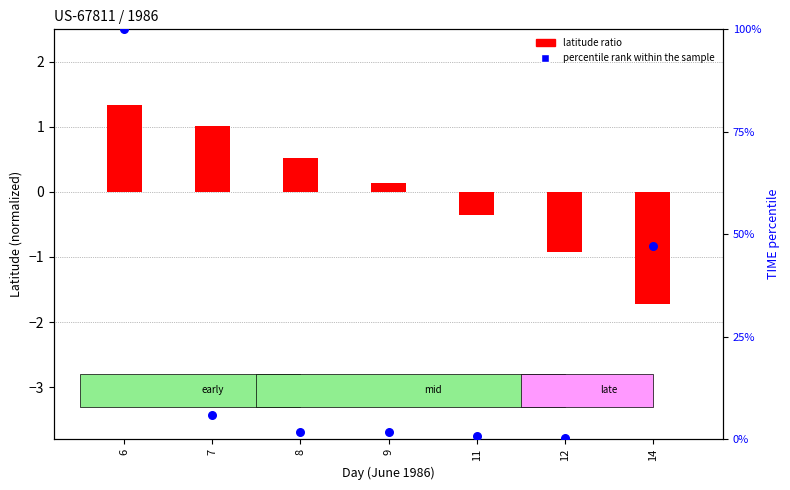

What is the total value across all series at 11?

0.3